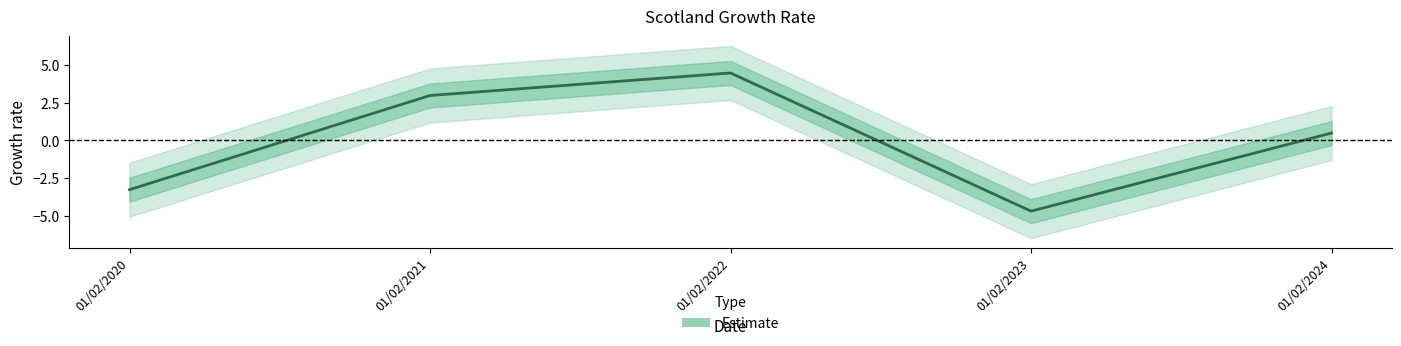

At which category does the data reach its first local valley?

01/02/2023